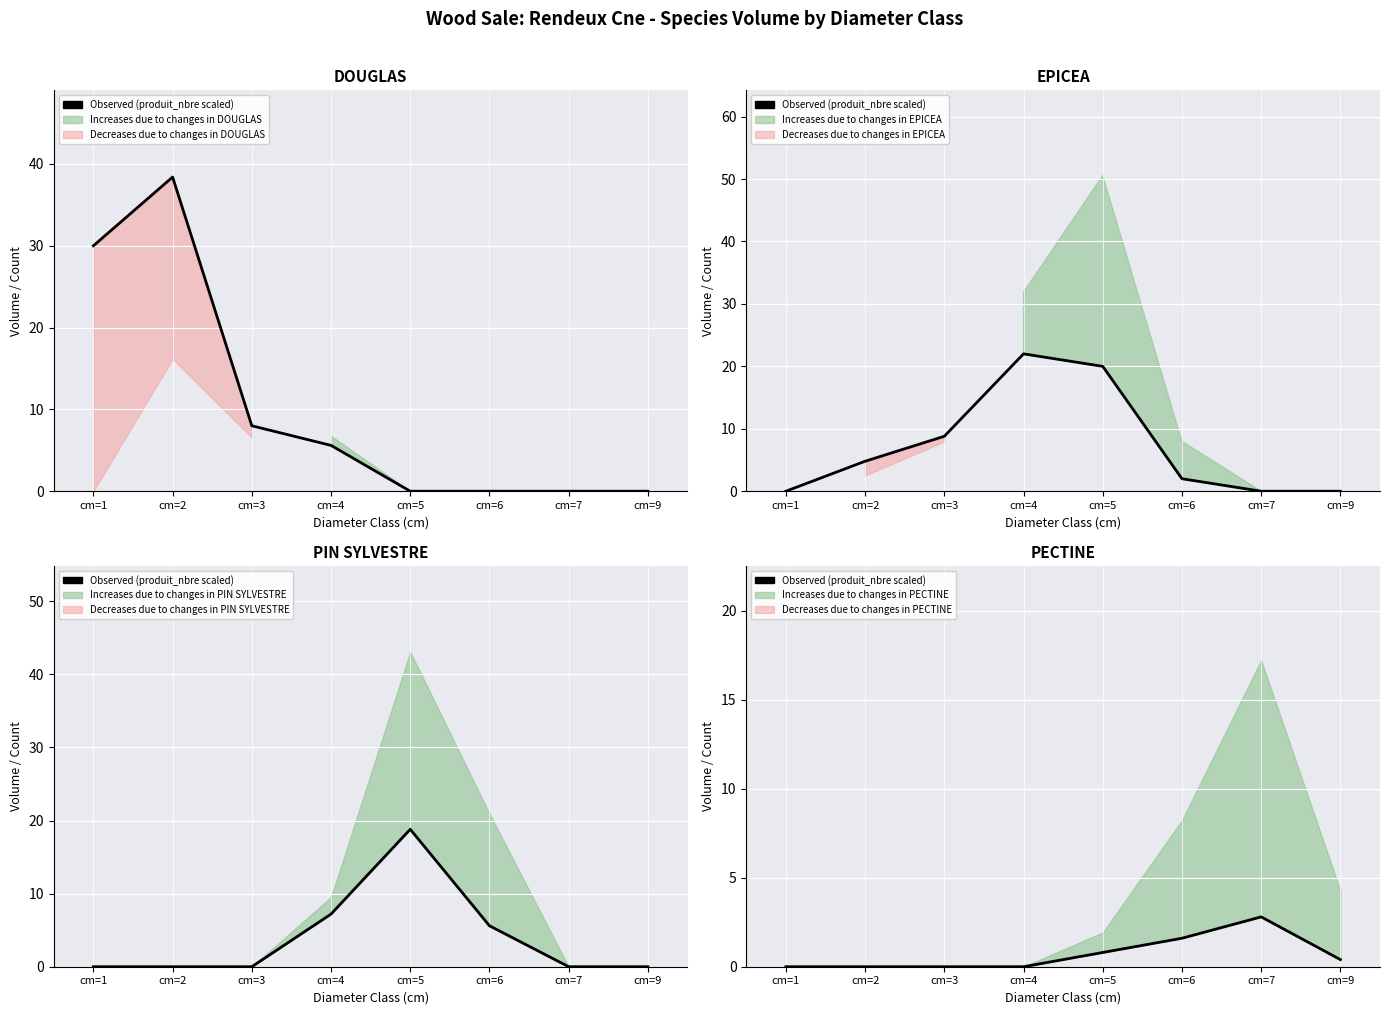

At which category does the data reach its first local peak?

cm=7